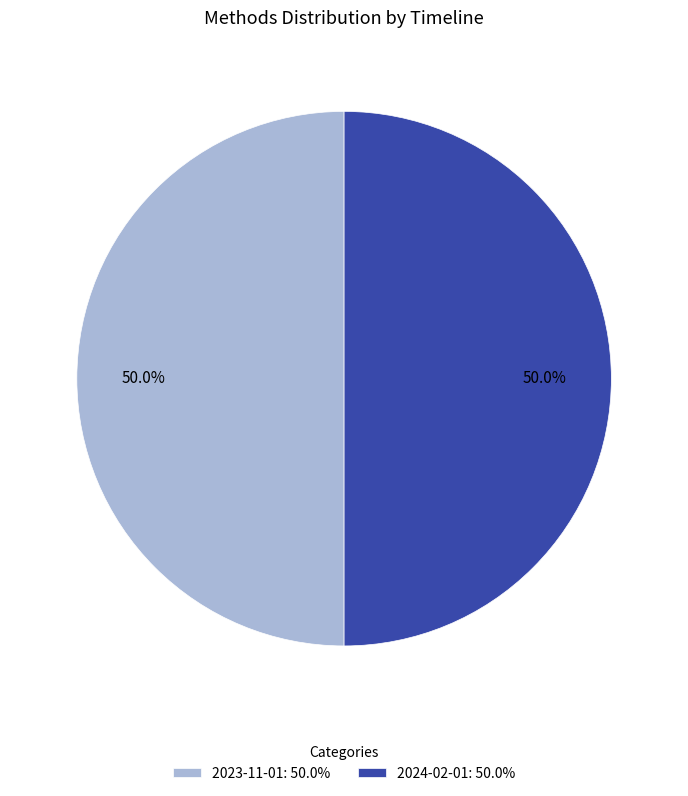

Is the sum of 2024-02-01: 50.0% and 2023-11-01: 50.0% greater than half?

Yes